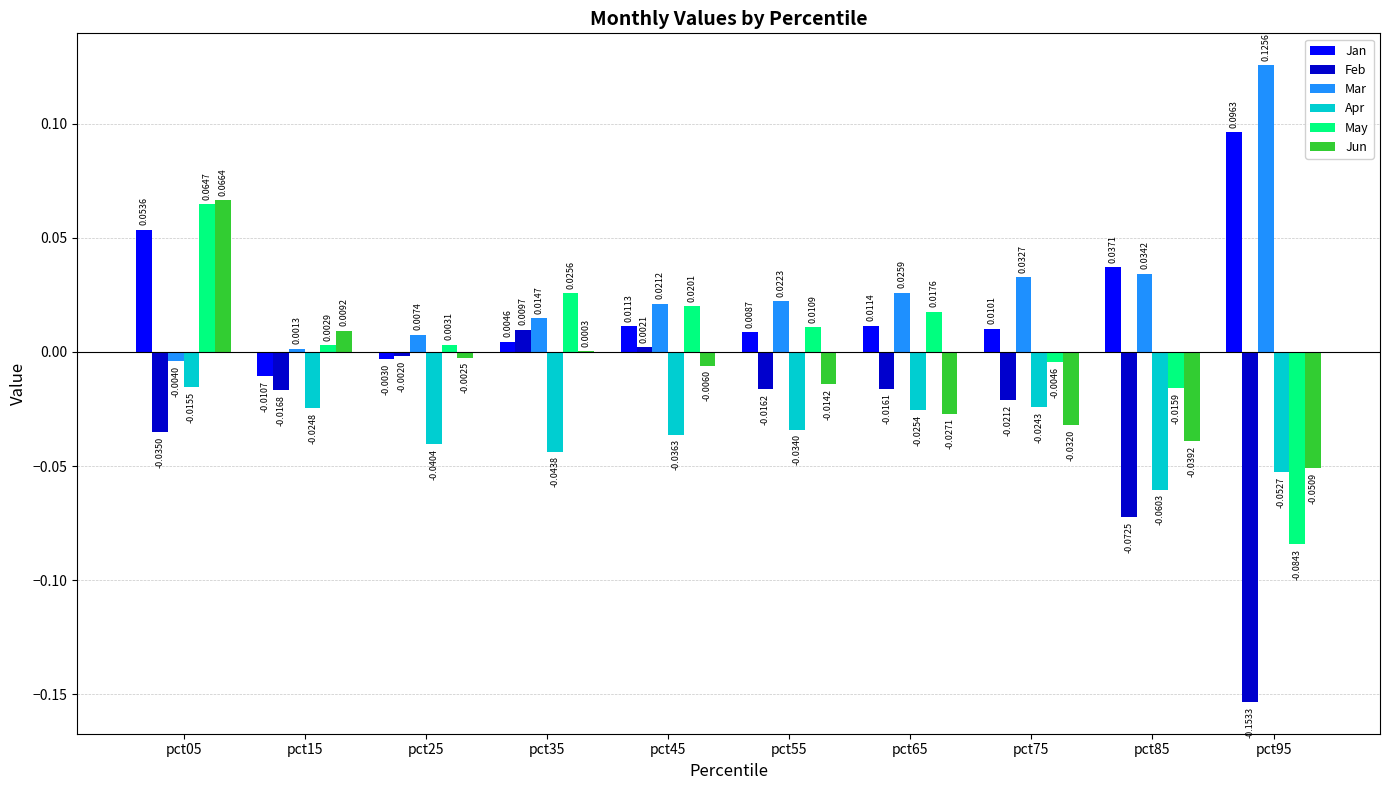

How many categories are shown in the chart?

10